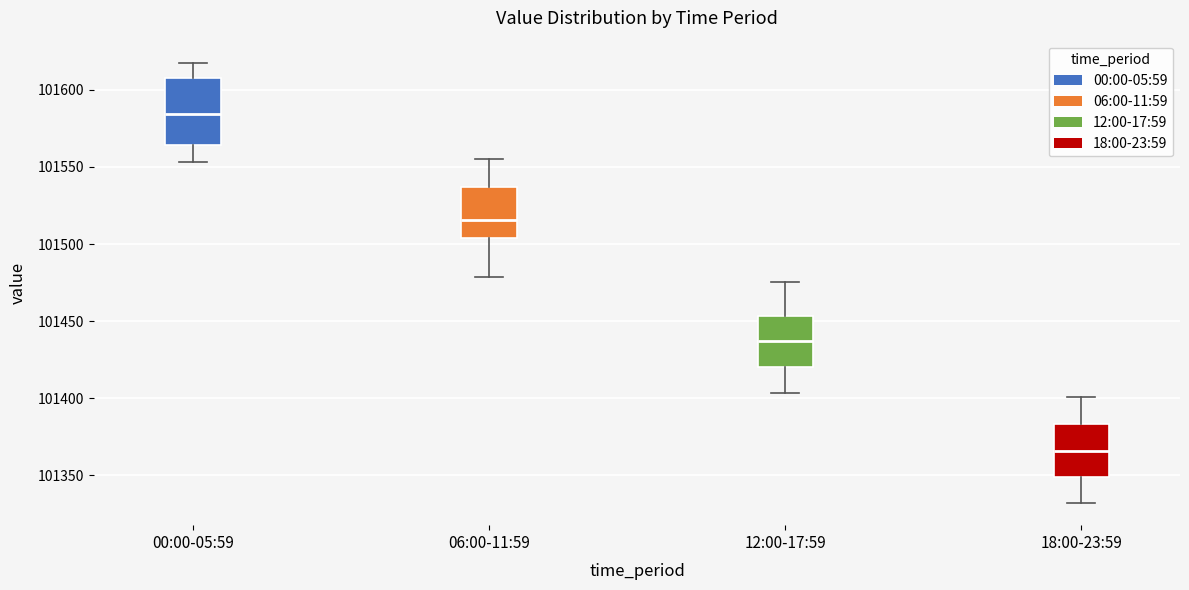

Which box's median line is the lowest?

18:00-23:59